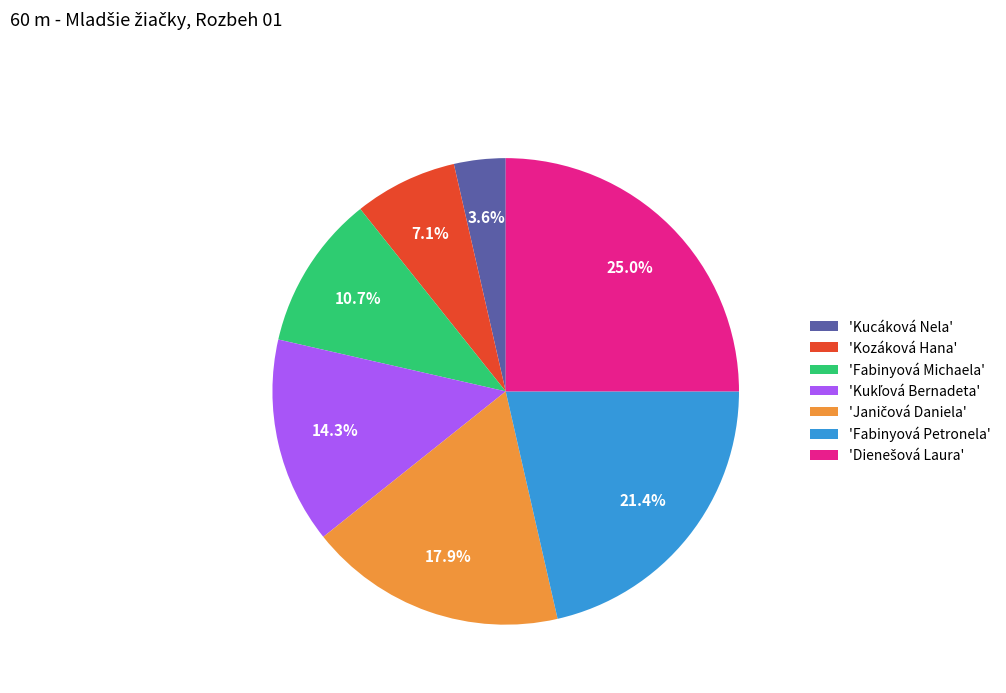

How many slices are in this pie chart?

7